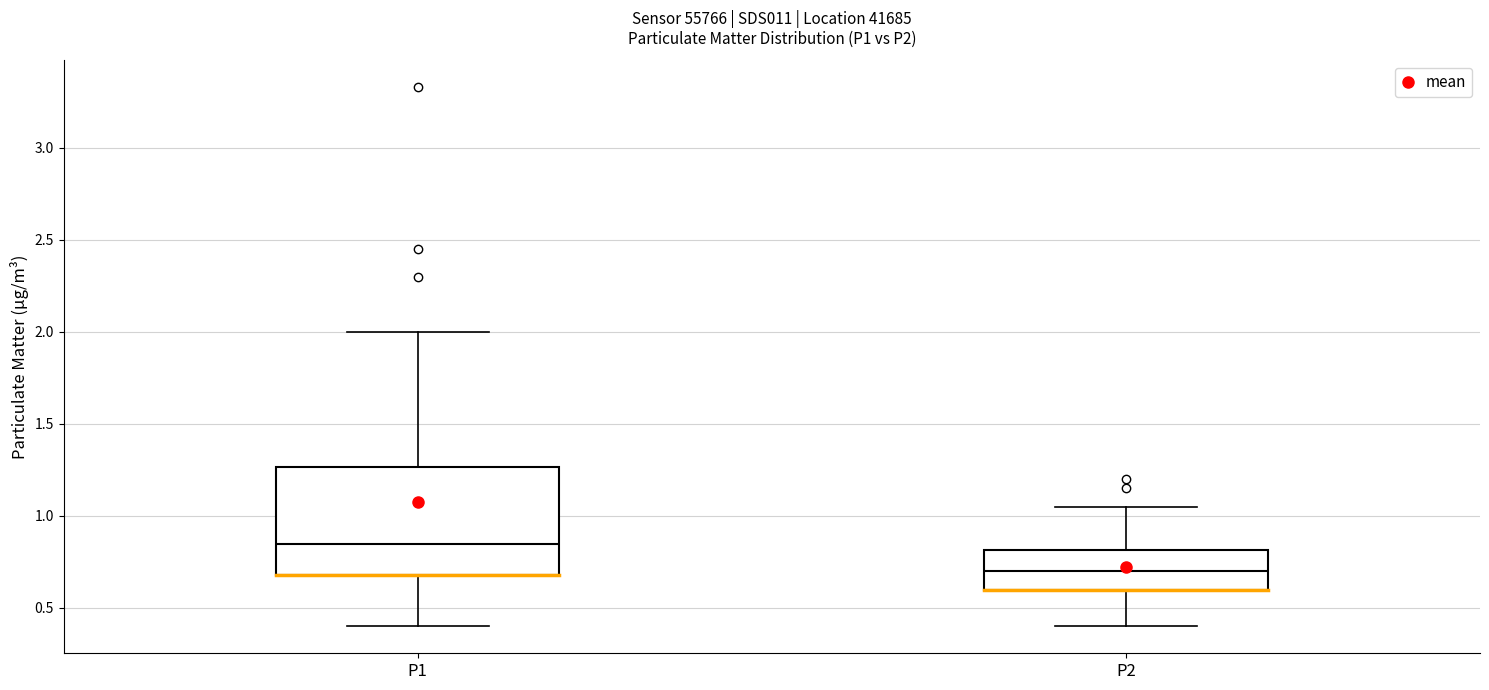

Reading left to right, transcribe this box plot: for each box, give where its median line is, the range the box spans, and where its two whiskers end, as read against the y-axis. The values are not printed on the chart, so give them approximately, as read against the axis.

P1: median 0.85, box 0.70 to 1.25, whiskers 0.40 to 2.00
P2: median 0.70, box 0.60 to 0.80, whiskers 0.40 to 1.05